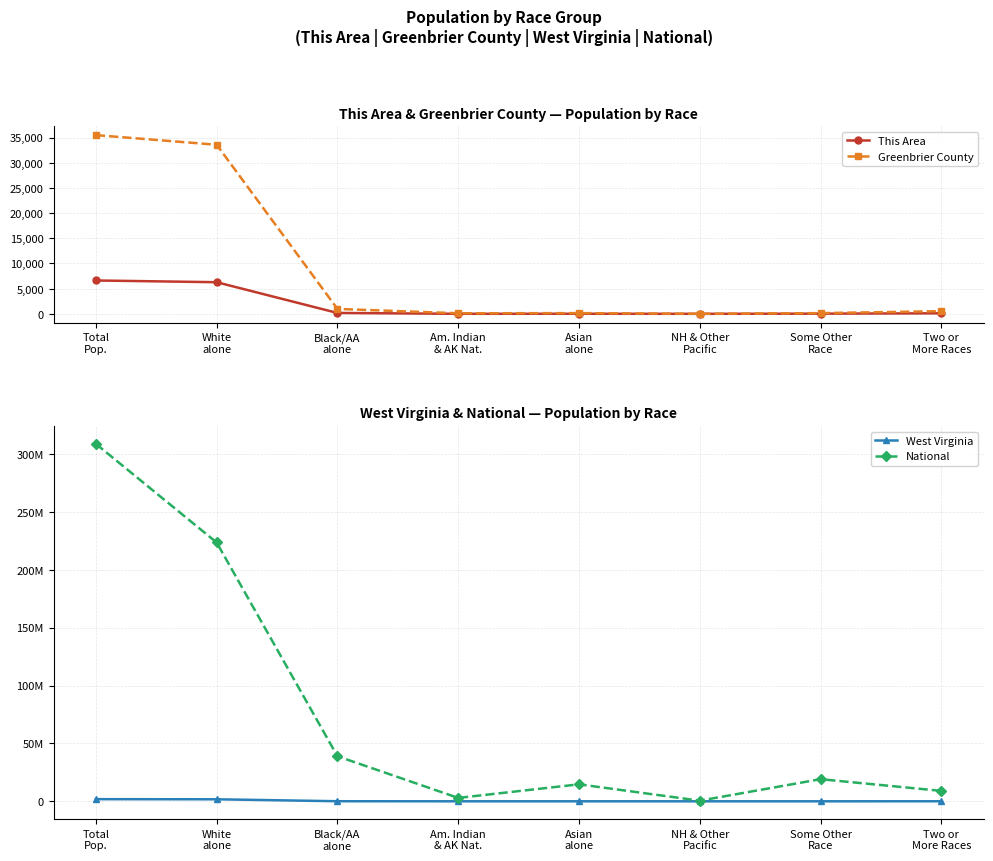

What is the highest value of the This Area series?

6624